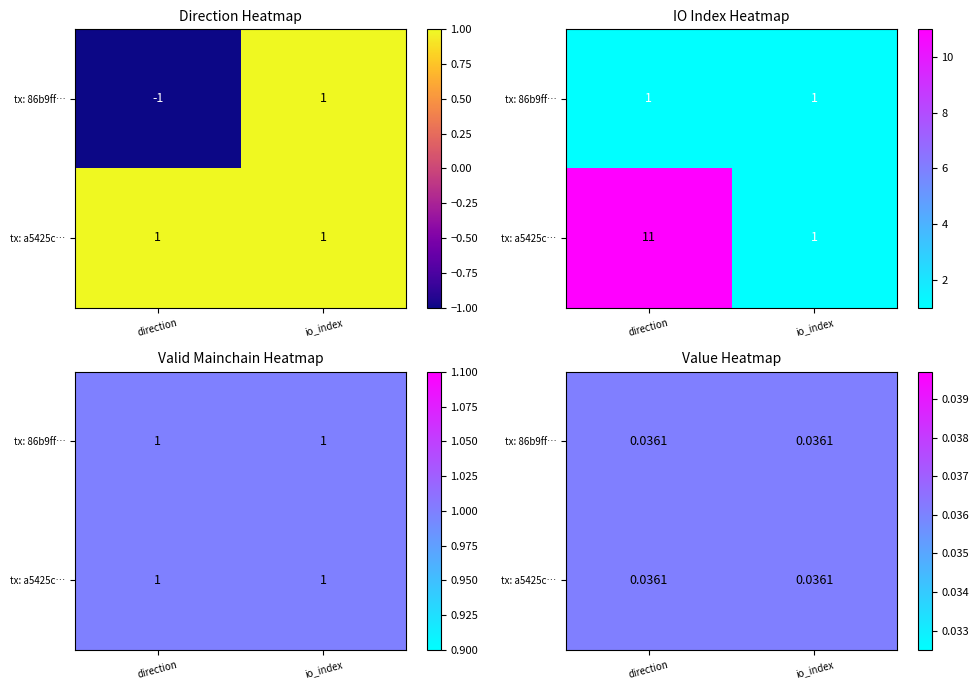

What is the minimum value shown in the chart?

-1.0